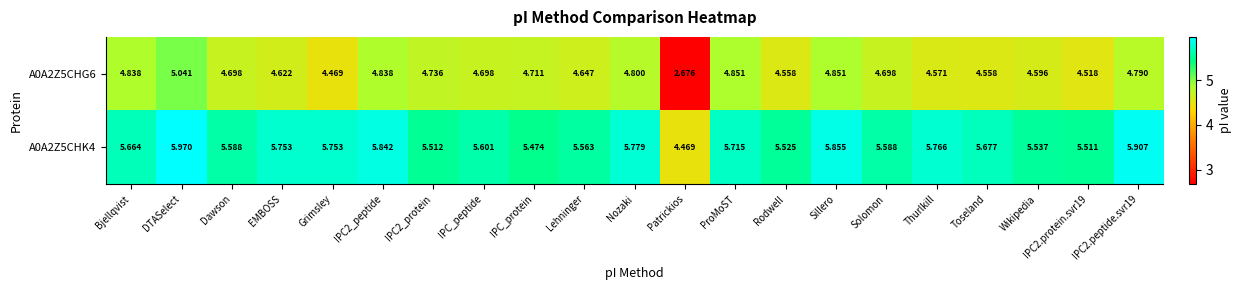

At which category does the chart reach its minimum across all series?

Patrickios